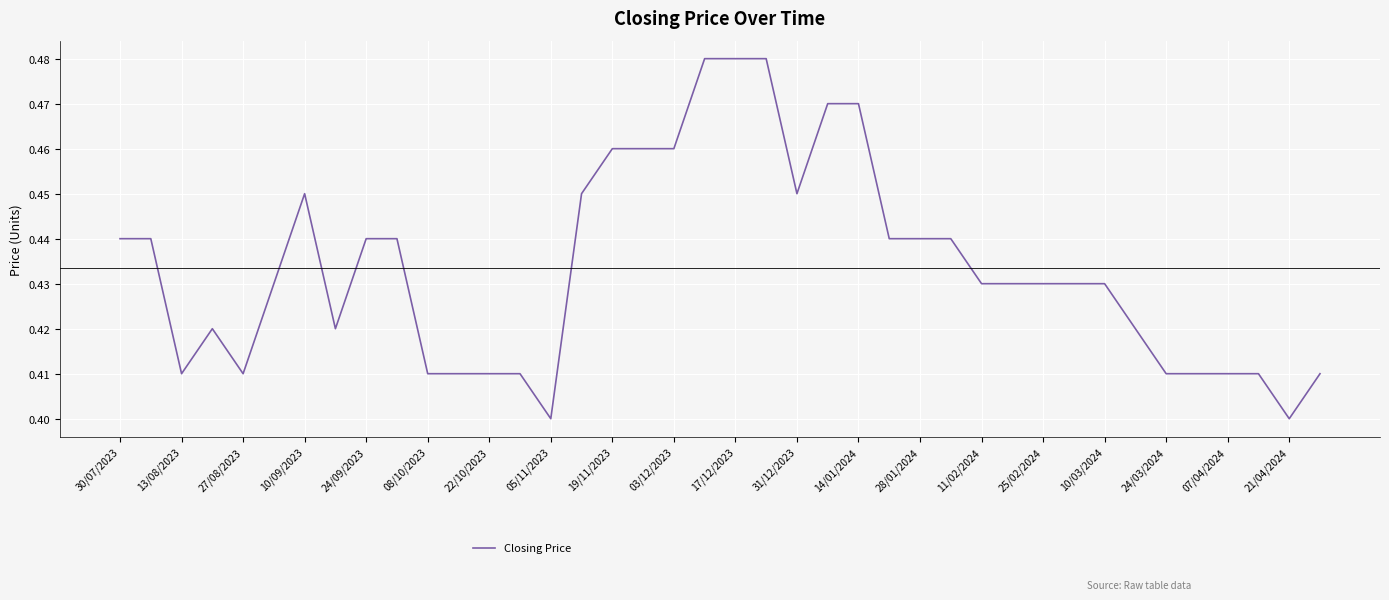

Between 13/08/2023 and 31/12/2023, which is larger?

31/12/2023